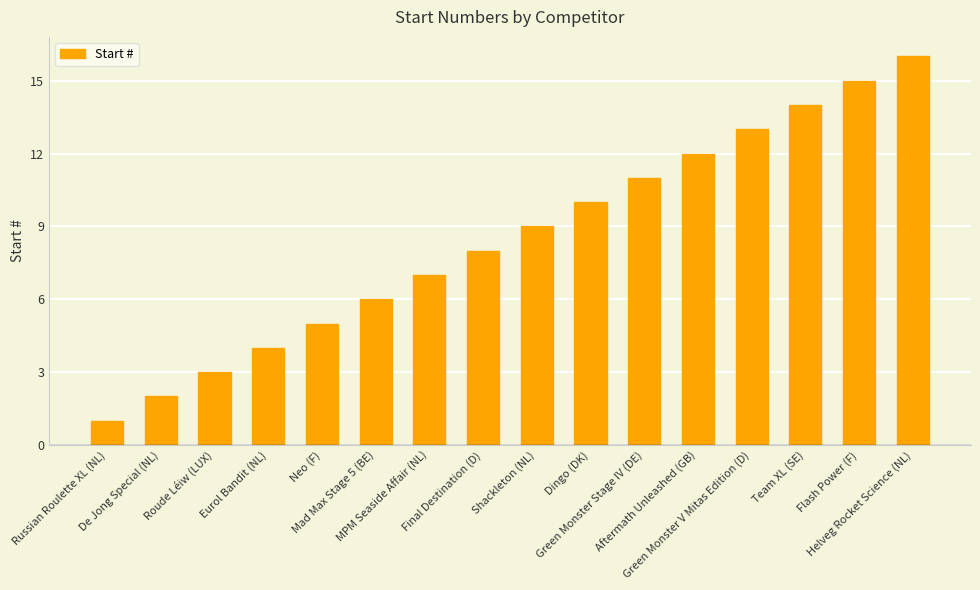

Which label corresponds to the smallest value in the chart?

Russian Roulette XL (NL)